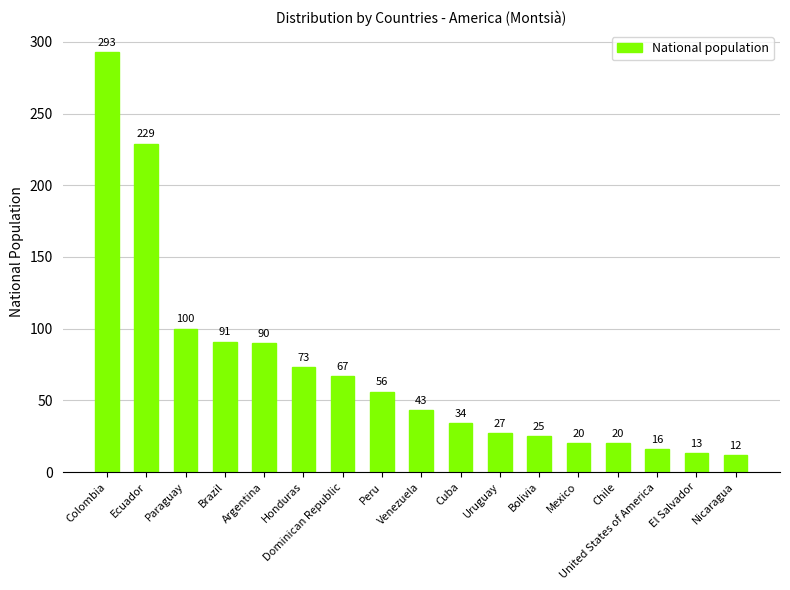

The value at Mexico is 32. True or false?

False